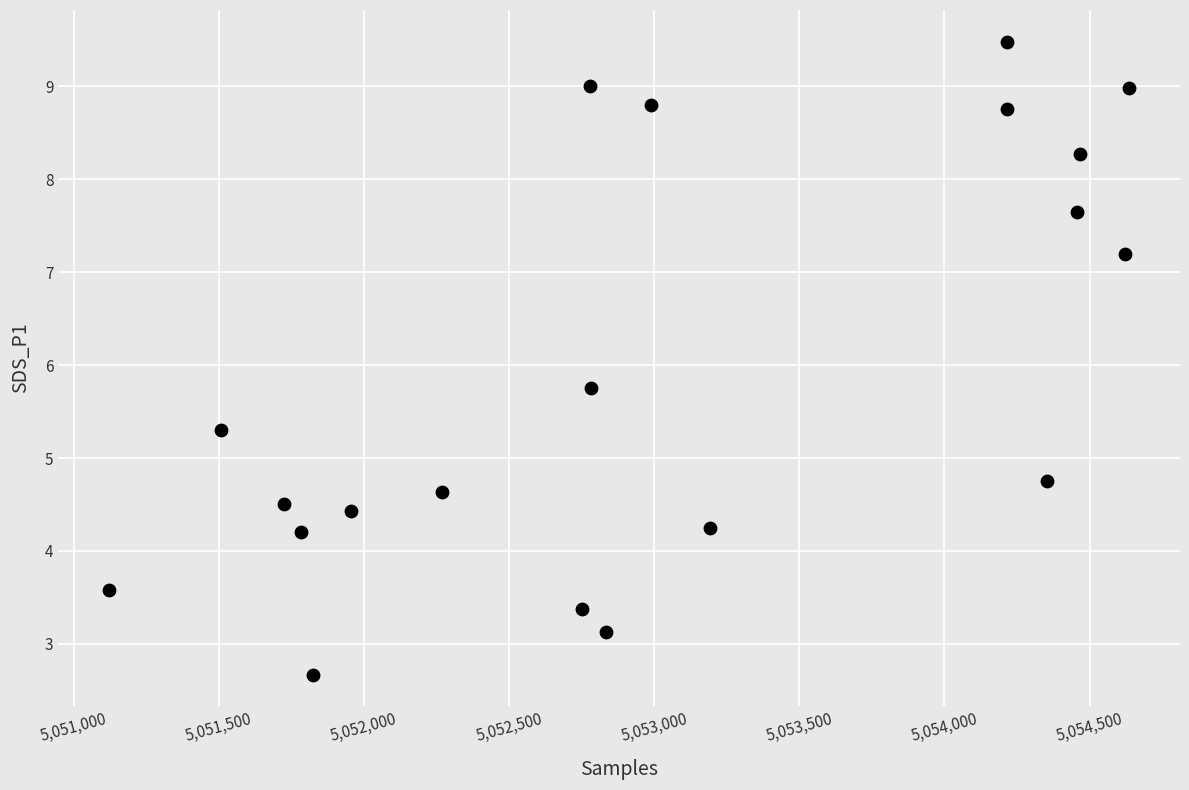

What Y value in the scatter plot is closest to 6?

5.8